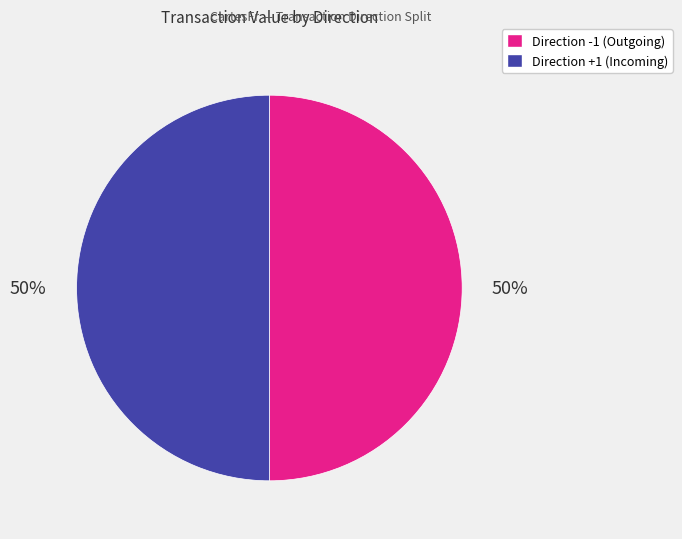

Do Direction -1 (Outgoing) and Direction +1 (Incoming) together represent more than half of the pie?

Yes